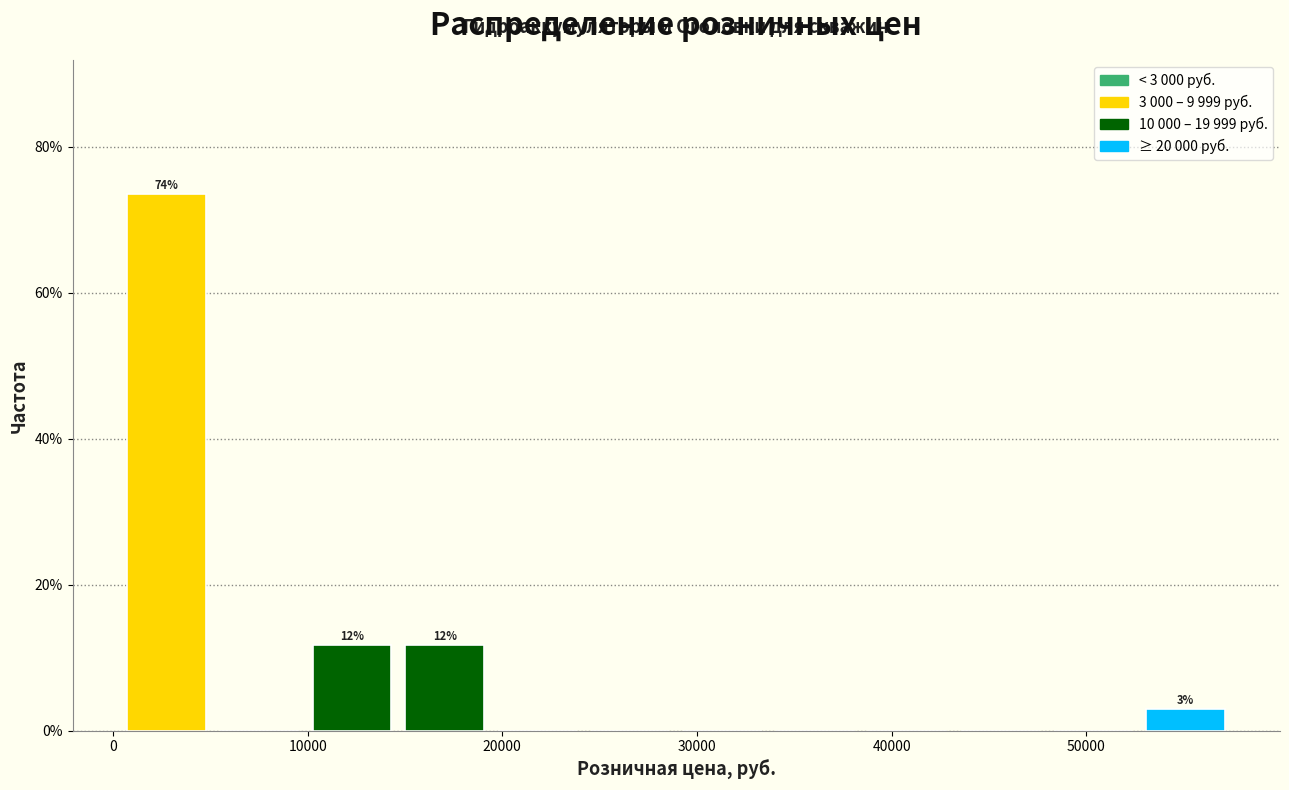

Which range on the x-axis has the tallest bar?

1000 to 5000